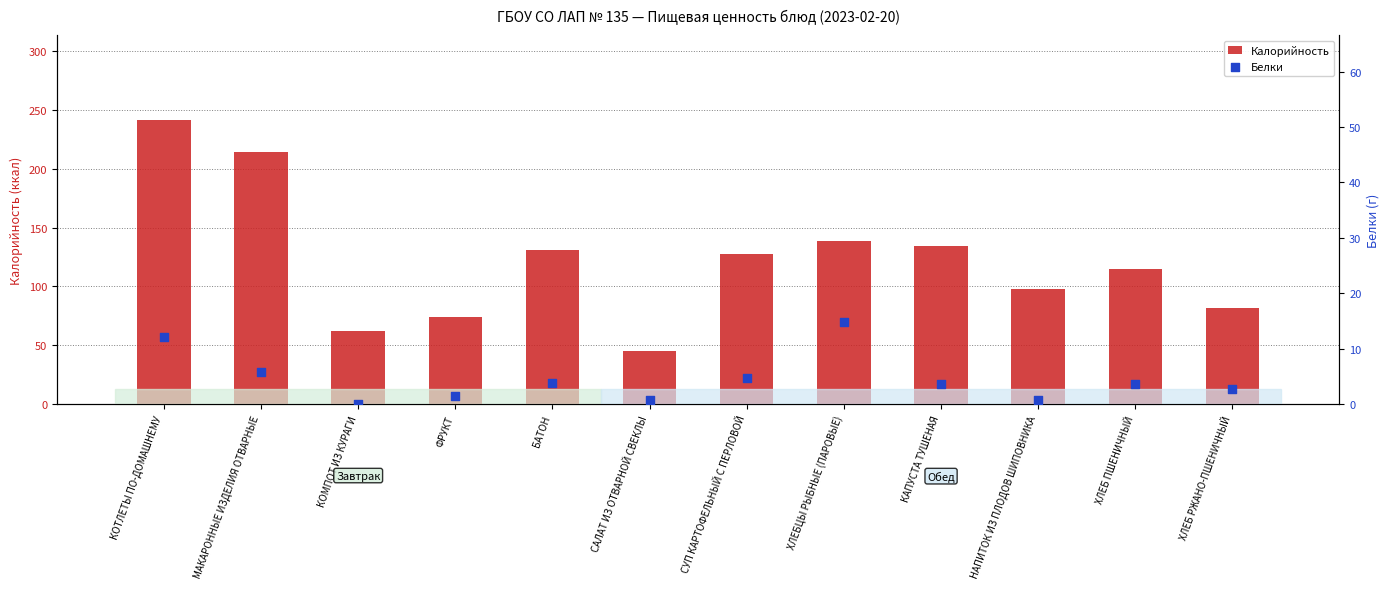

Which series contains the highest Y value?

Калорийность